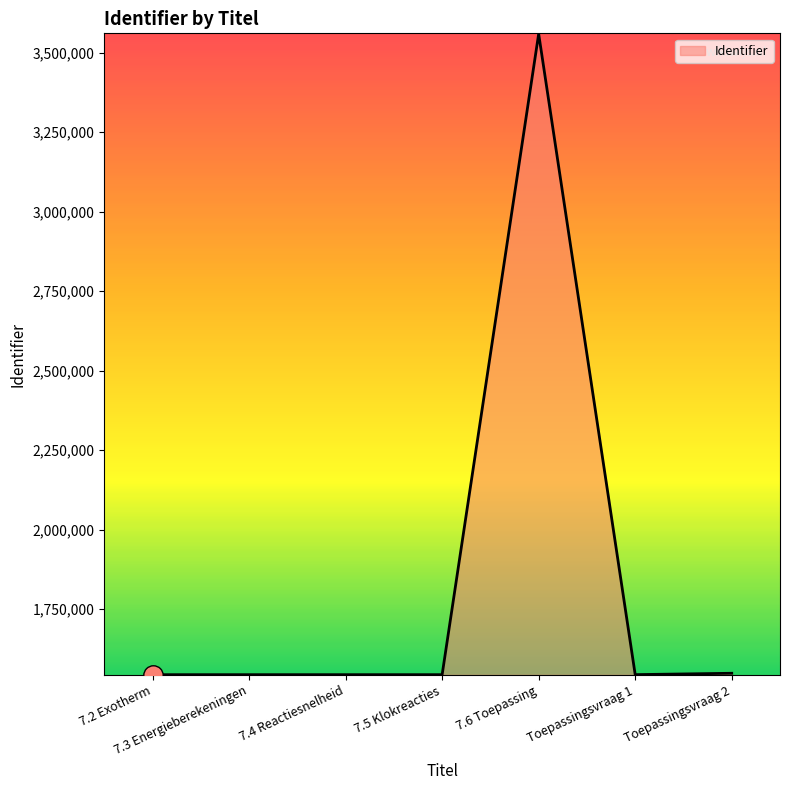

What is the ratio of the value at Toepassingsvraag 2 to the value at Toepassingsvraag 1?

1.0